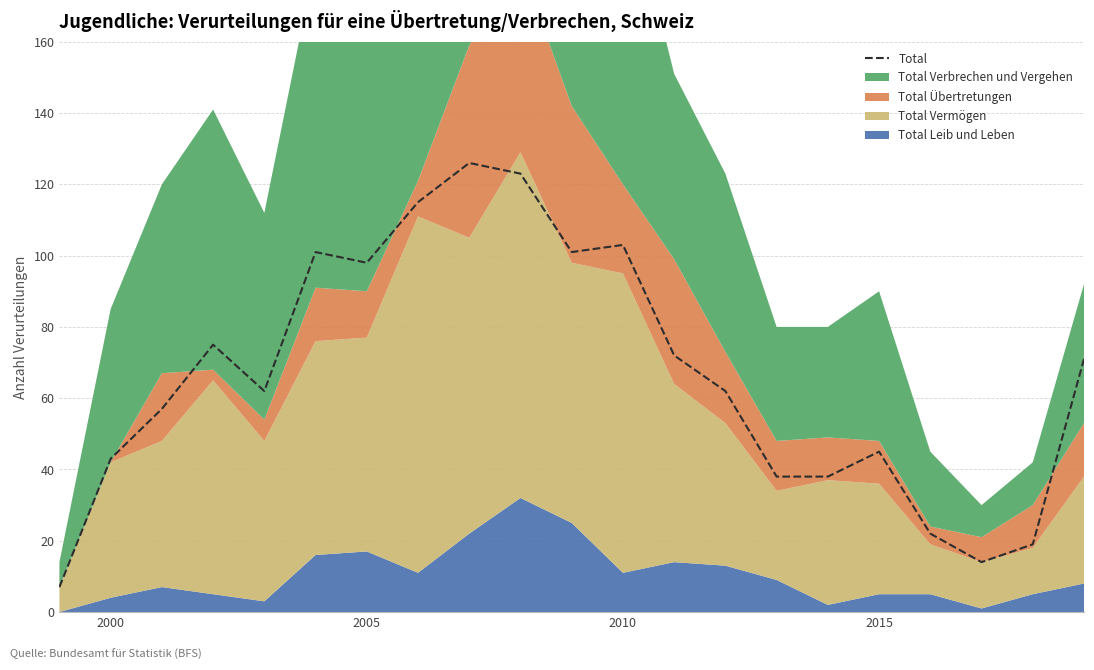

What is the sum of all values?

1392